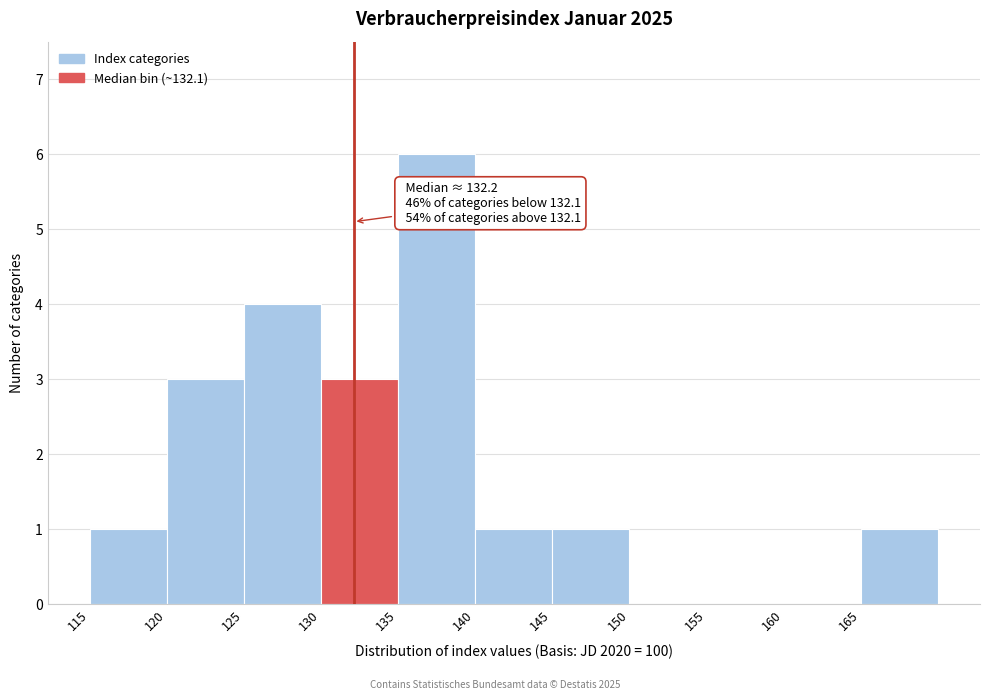

Over which range of the x-axis is the bar tallest?

135 to 140